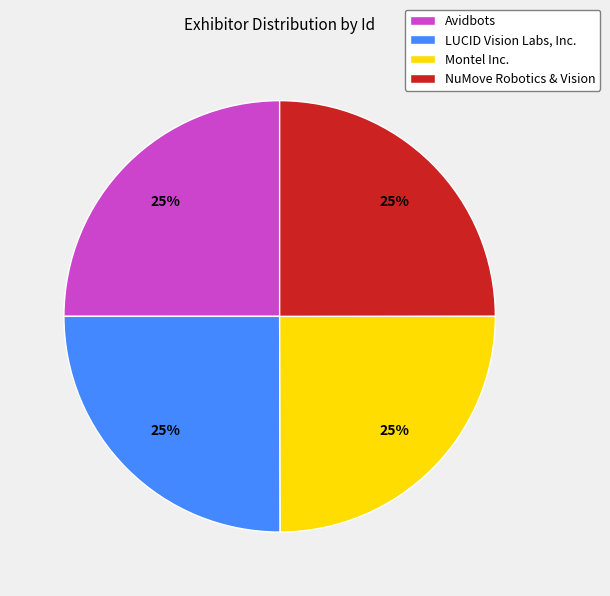

To the nearest percent, what is the combined percentage of LUCID Vision Labs, Inc. and NuMove Robotics & Vision?

50%